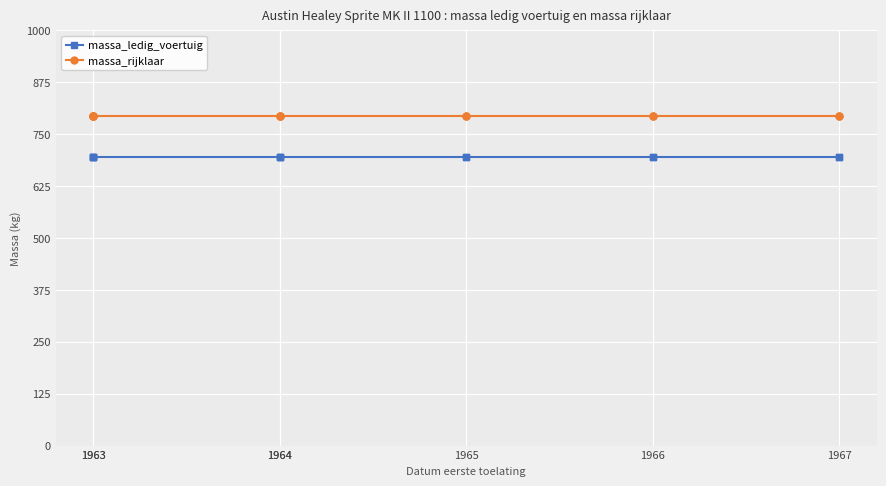

At which label is massa_rijklaar closest to 795?

1963